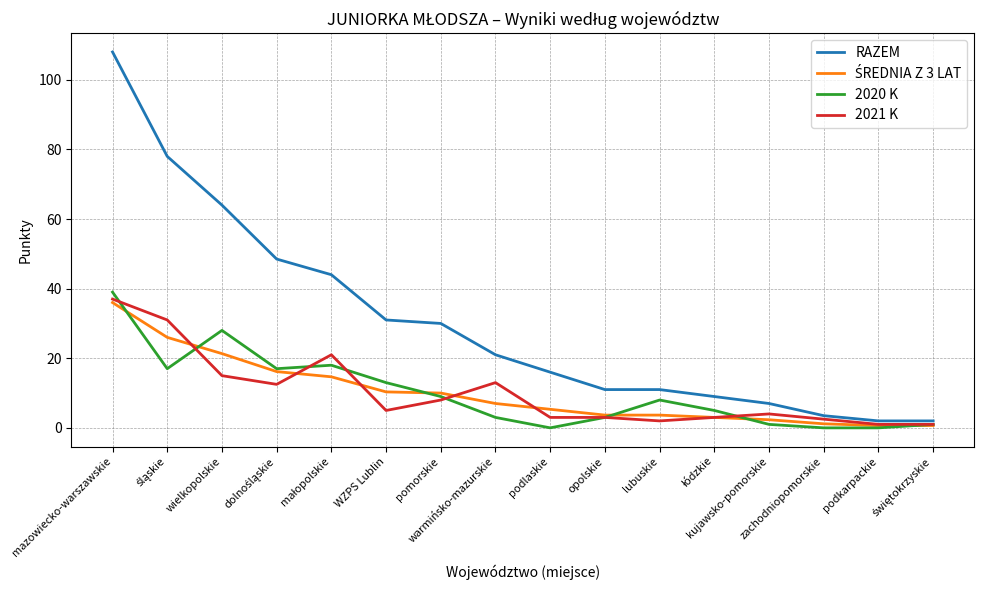

Which series has the largest total across all categories?

RAZEM